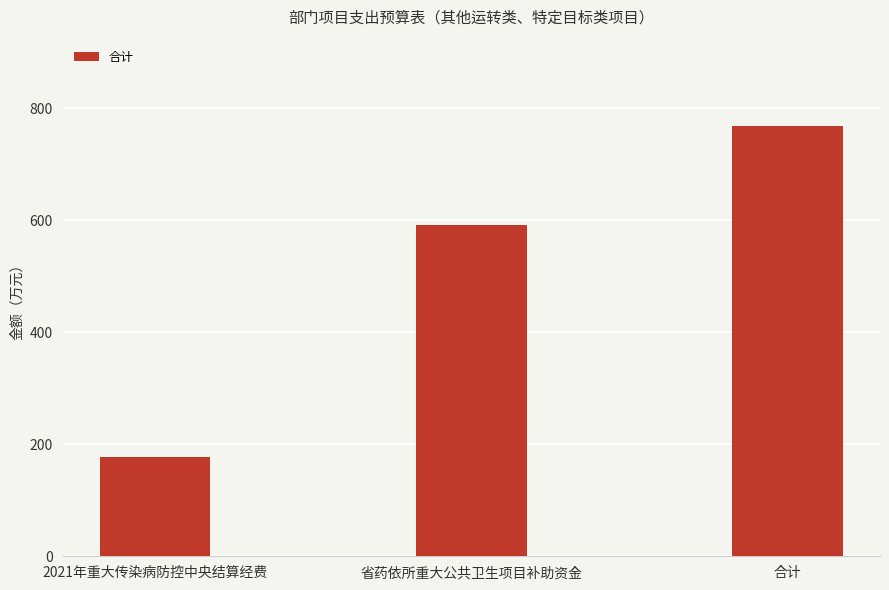

Which has a higher value, 合计 or 2021年重大传染病防控中央结算经费?

合计